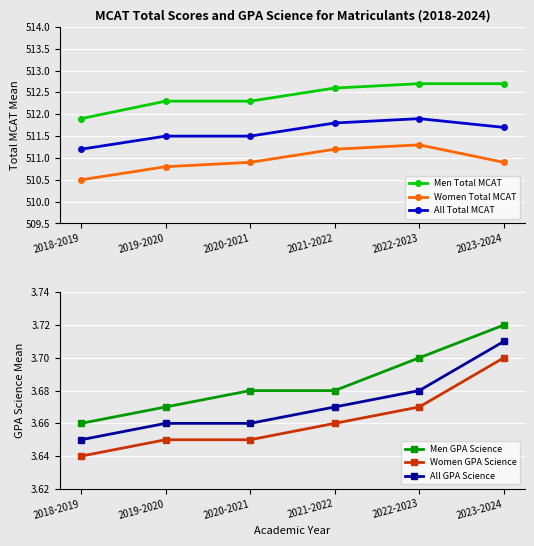

Which series changed the most between 2018-2019 and 2023-2024?

Men Total MCAT